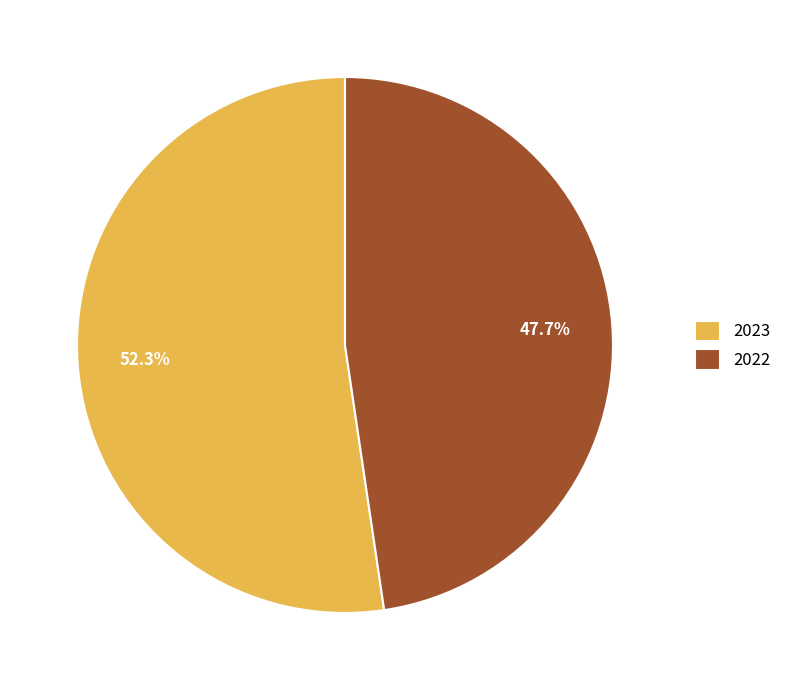

Approximately how many times larger is the value at 2023 compared to 2022?

1.1